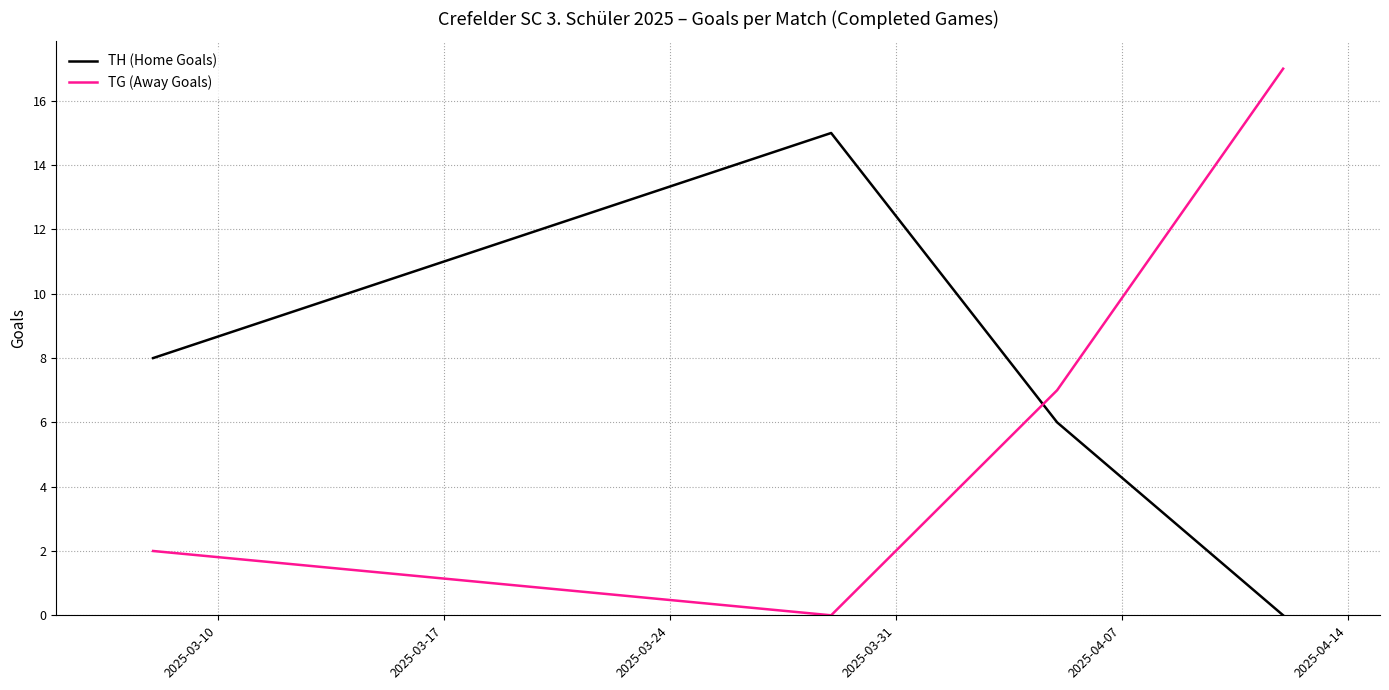

Which series has the largest total across all categories?

TH (Home Goals)